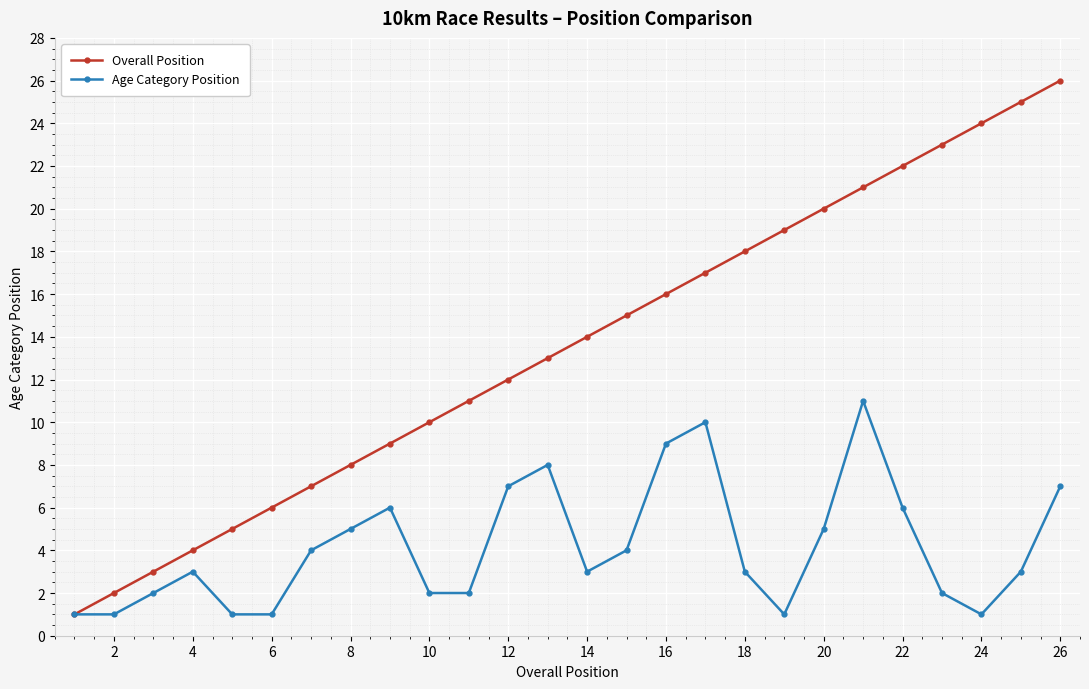

In Age Category Position, how many points are higher than both neighbors (excluding endpoints)?

5